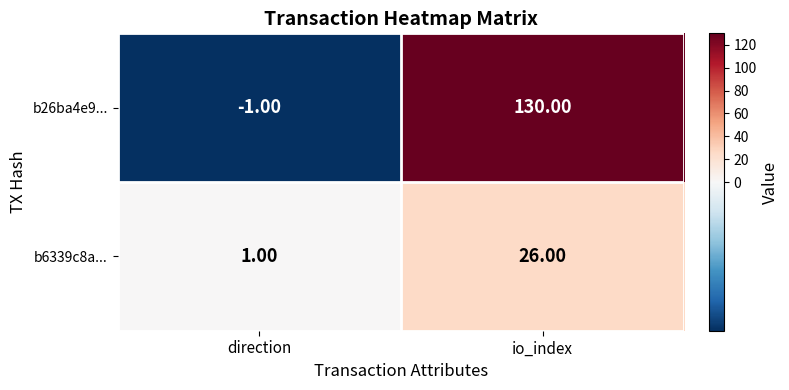

What is the average value of the b6339c8a... series?

14